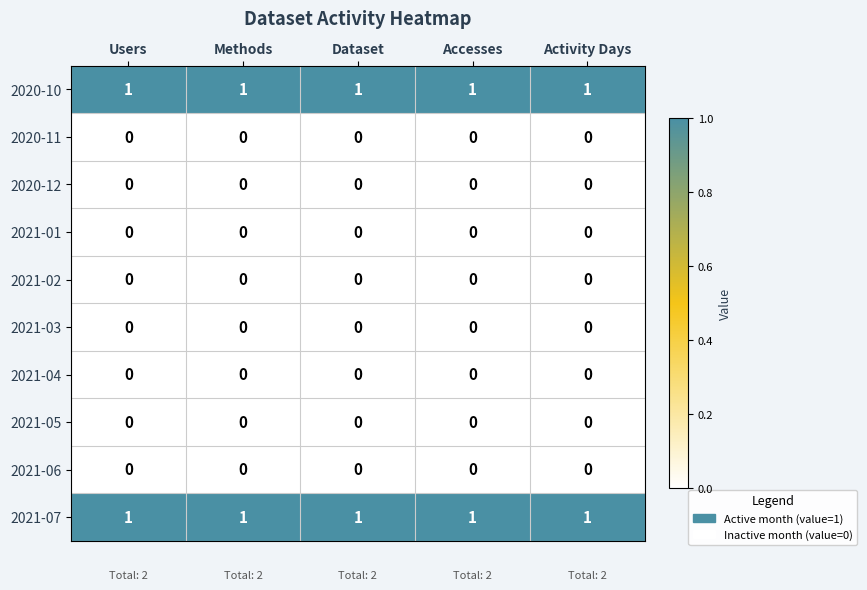

The 2020-10 series shows 0 at Methods. True or false?

False